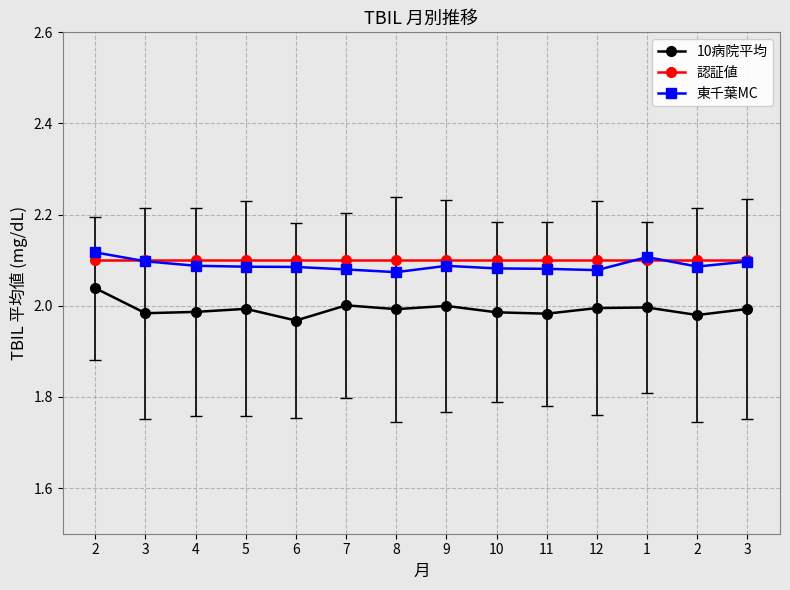

Count the number of data series in this chart.

3